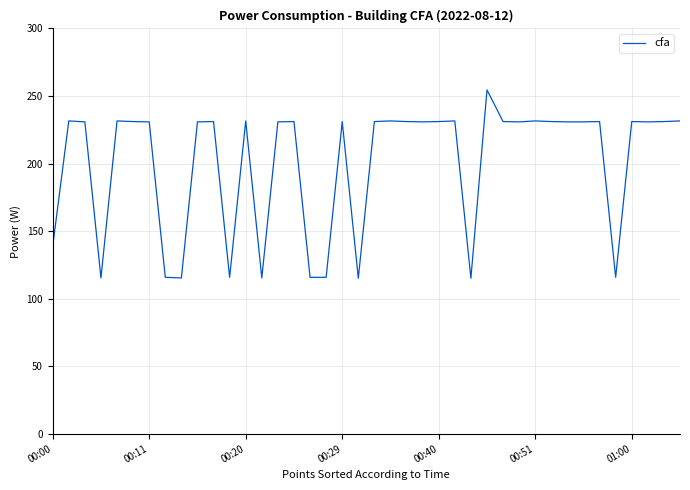

What is the minimum value shown in the chart?

115.1